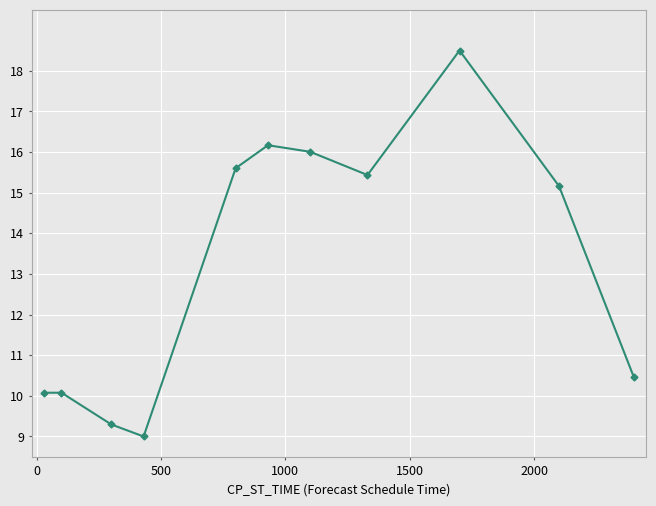

What is the value of the 9th point from the left?

18.5